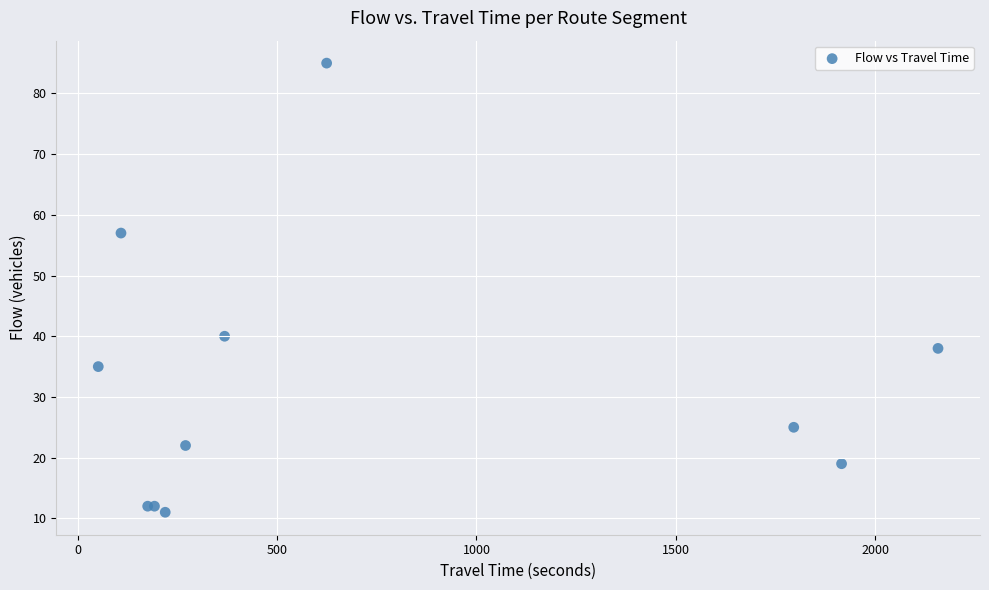

What Y value in the scatter plot is closest to 48?

40